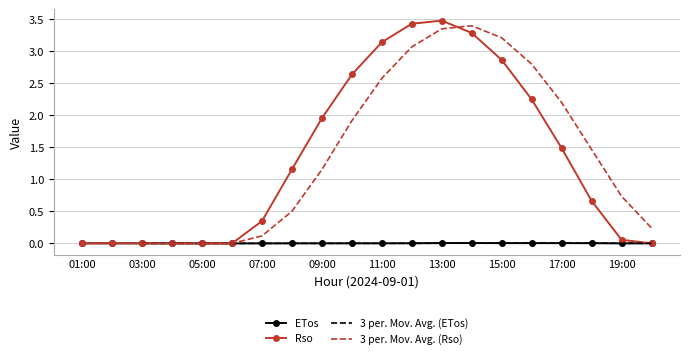

What is the spread (max minus min) of values at 13?

3.4